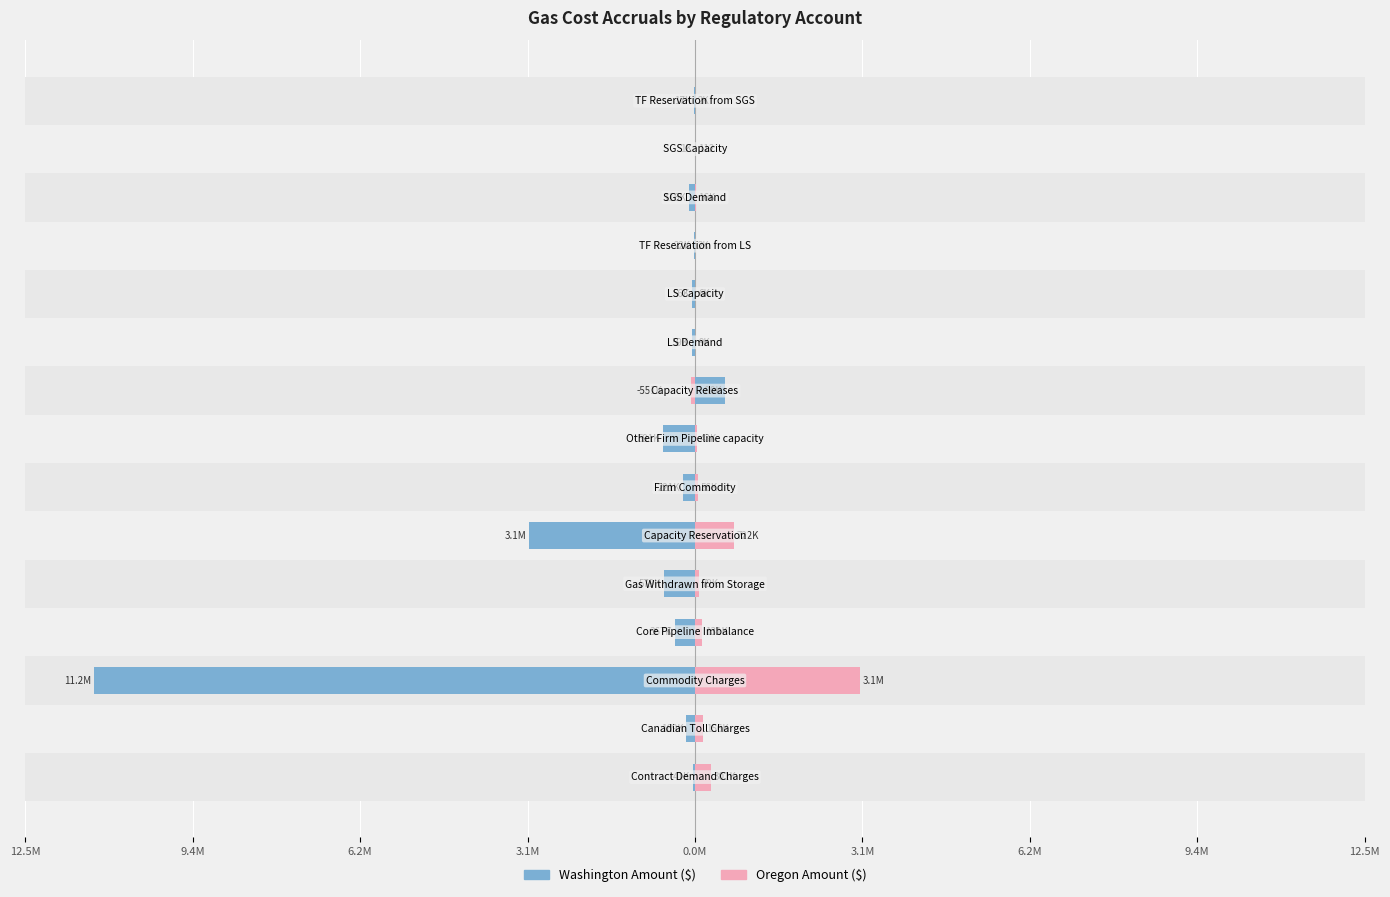

Reading left to right, extract all data points from this chart.

Washington Amount ($): -41194.0	-168555.0	-11224145.6	-366594.7	-579236.7	-3097853.2	-220974.1	-590846.6	551253.1	-59152.1	-55537.2	-22286.8	-115698.6	-1029.9	-17305.9
Oregon Amount ($): 300948.5	155716.2	3076646.0	131156.9	79286.6	722240.5	55717.3	43132.0	-79806.2	8550.9	6040.8	2263.8	16122.2	112.0	1757.9